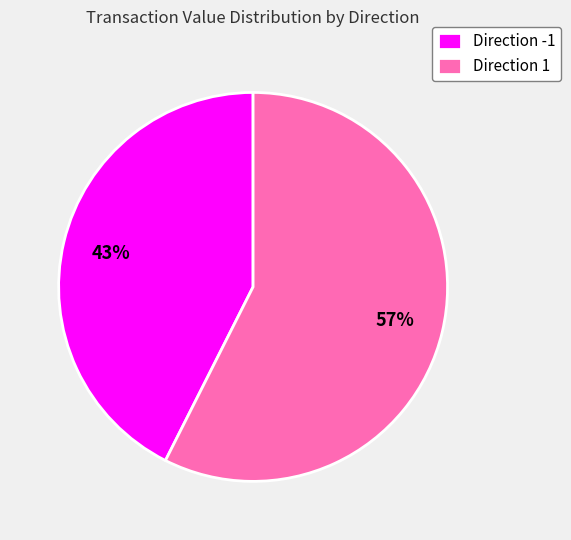

Is there any slice that represents more than half of the pie?

Yes